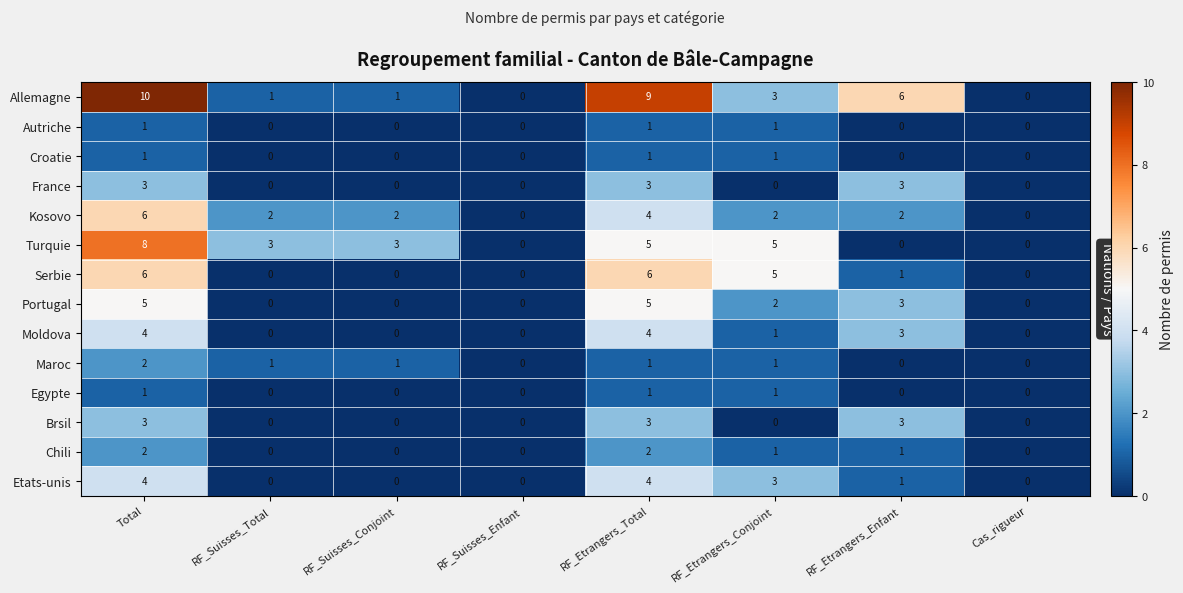

What is the difference between the maximum and minimum values in the Turquie series?

8